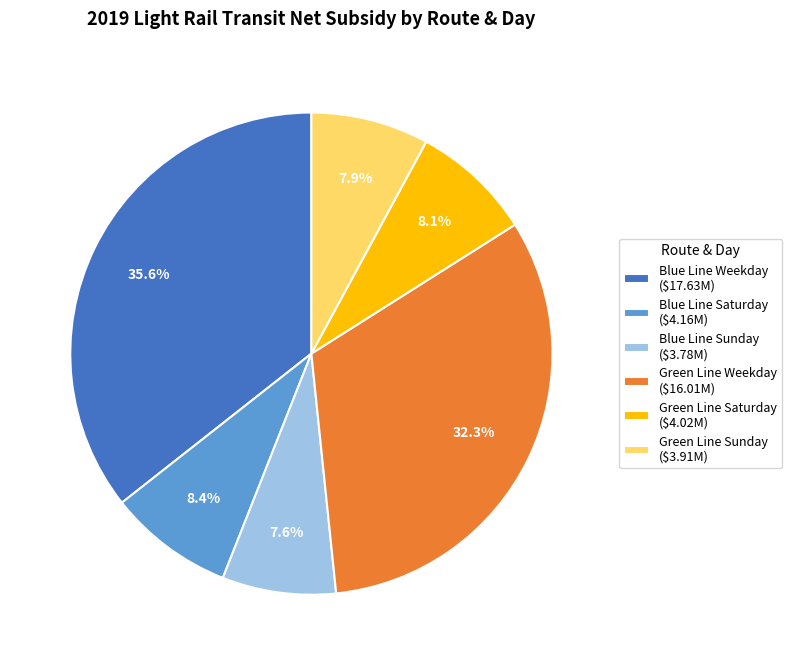

To the nearest percent, what portion does Blue Line Saturday represent?

8%